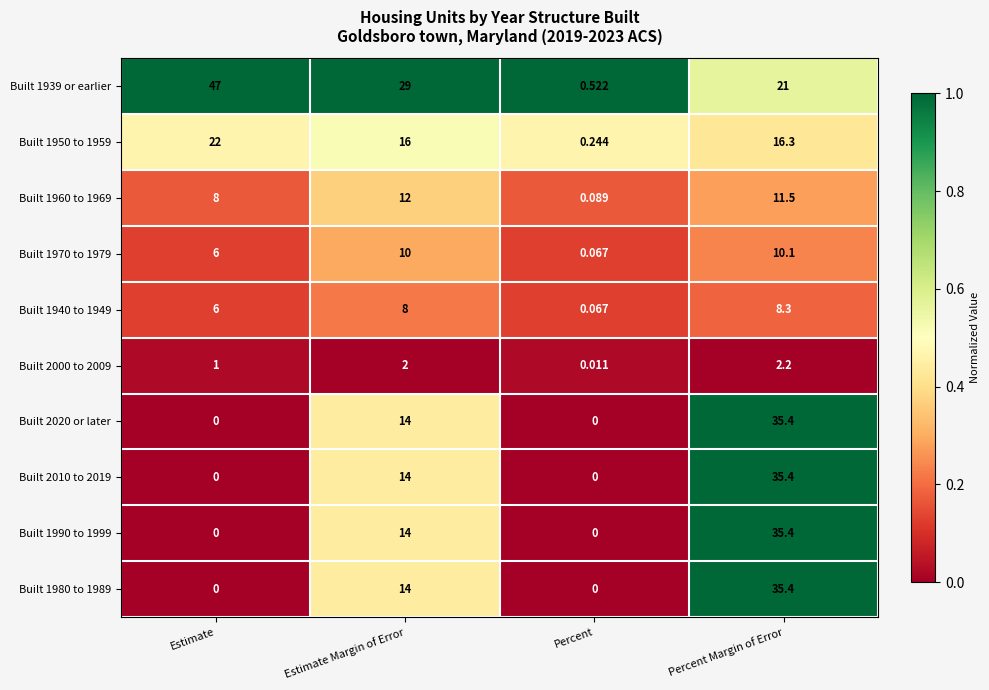

Which series has the largest total across all categories?

Built 1939 or earlier